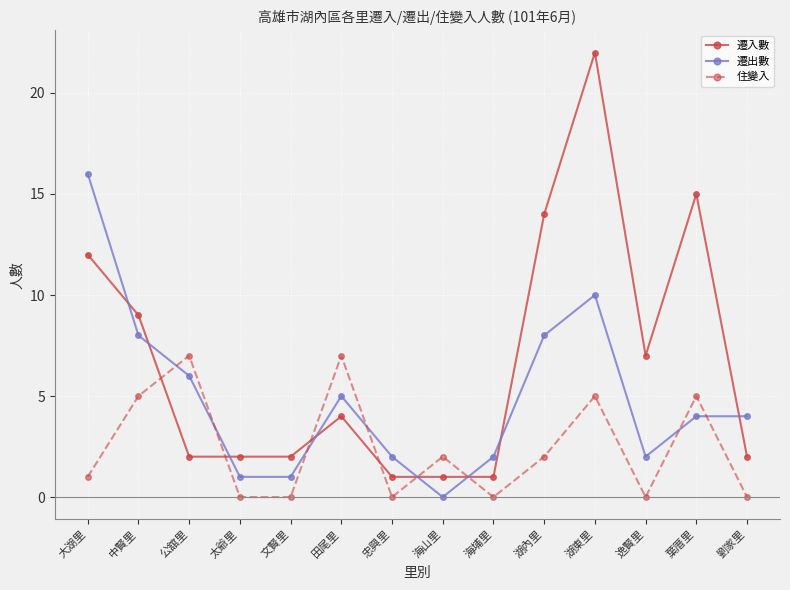

What is the sum of the 住變入 values at 海埔里 and 湖東里?

5